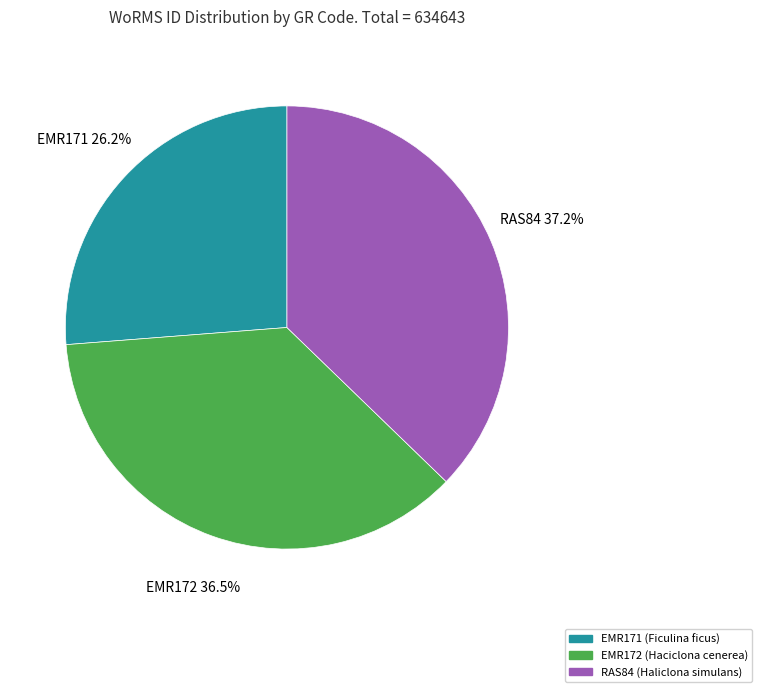

What is the smallest slice in the pie chart?

EMR171 (Ficulina ficus)